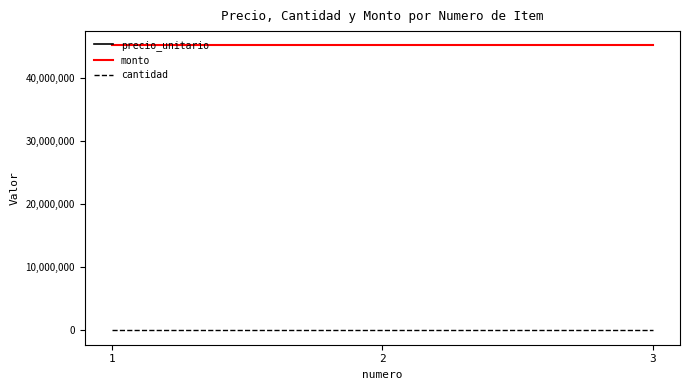

What is the smallest value displayed?

1